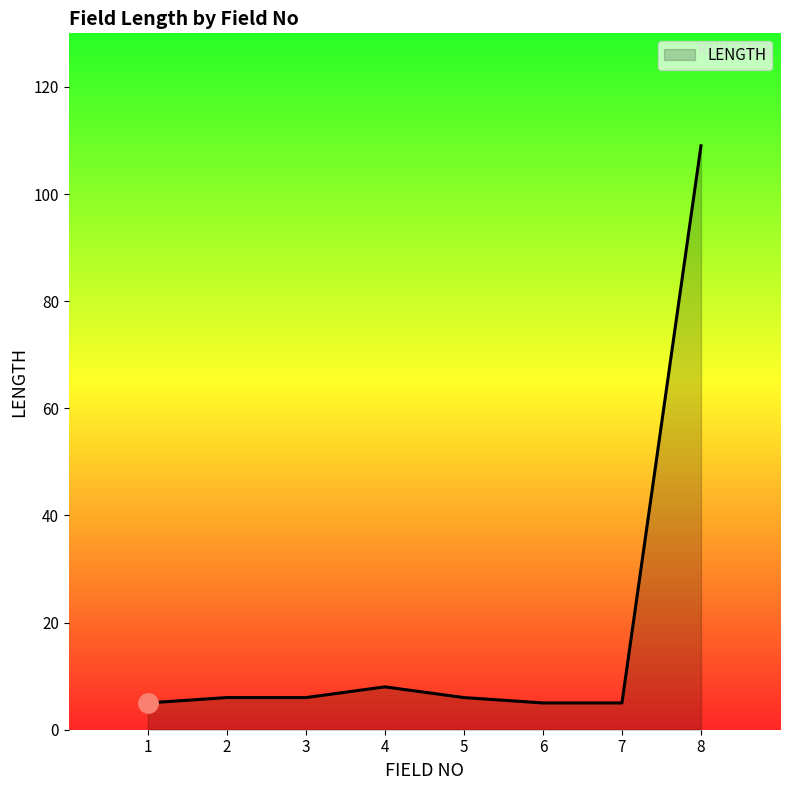

What is the greatest value displayed?

109